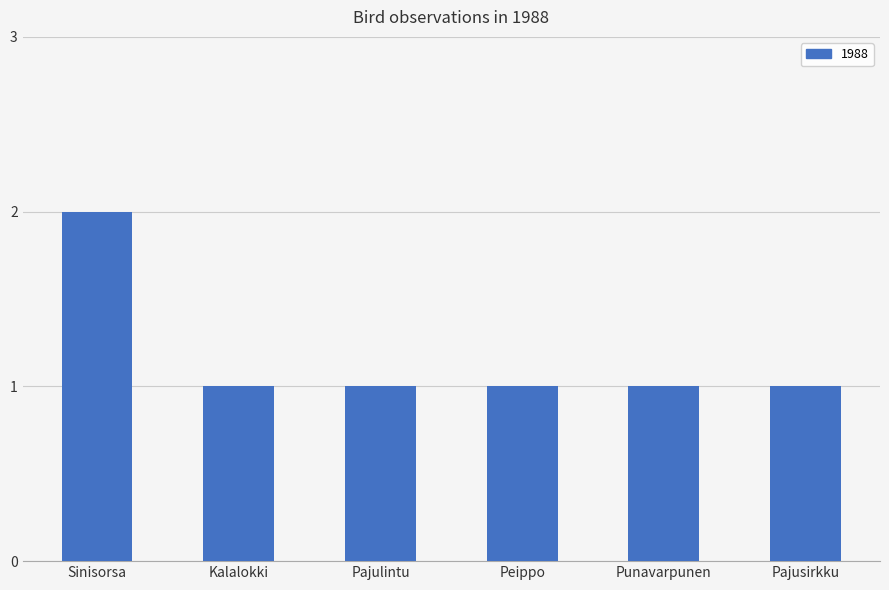

What is the value of the 3rd bar from the left?

1